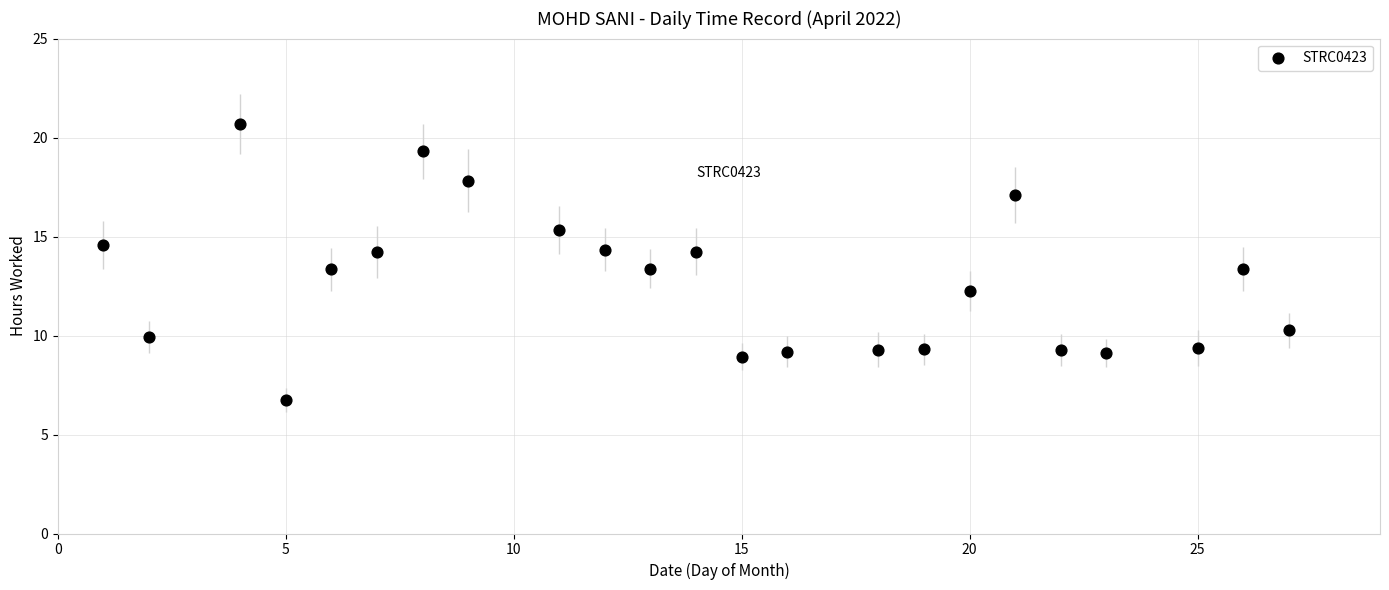

What is the range of Y values (max minus min)?

13.9